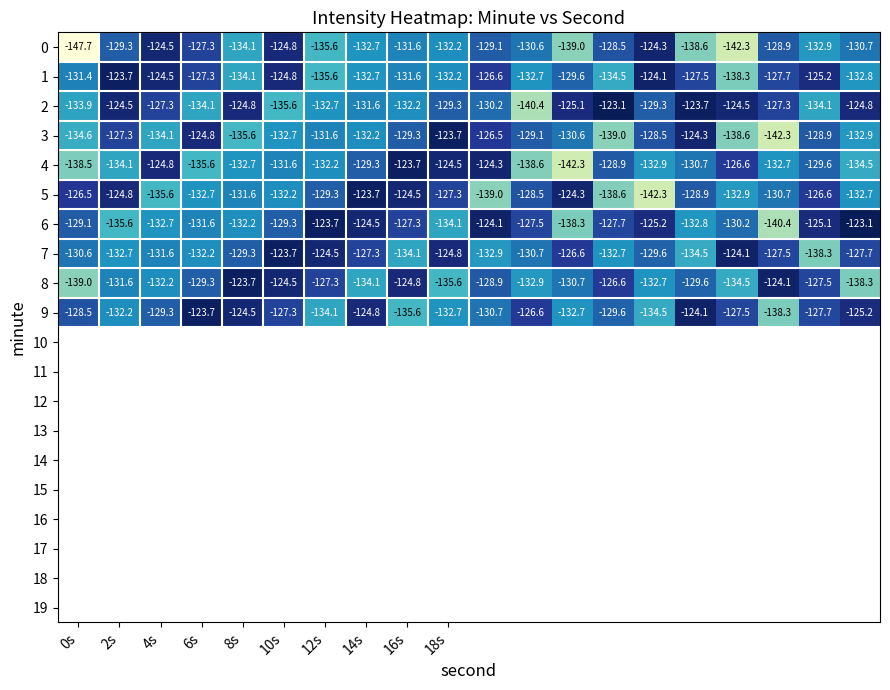

What is the highest value of the 3 series?

-123.7